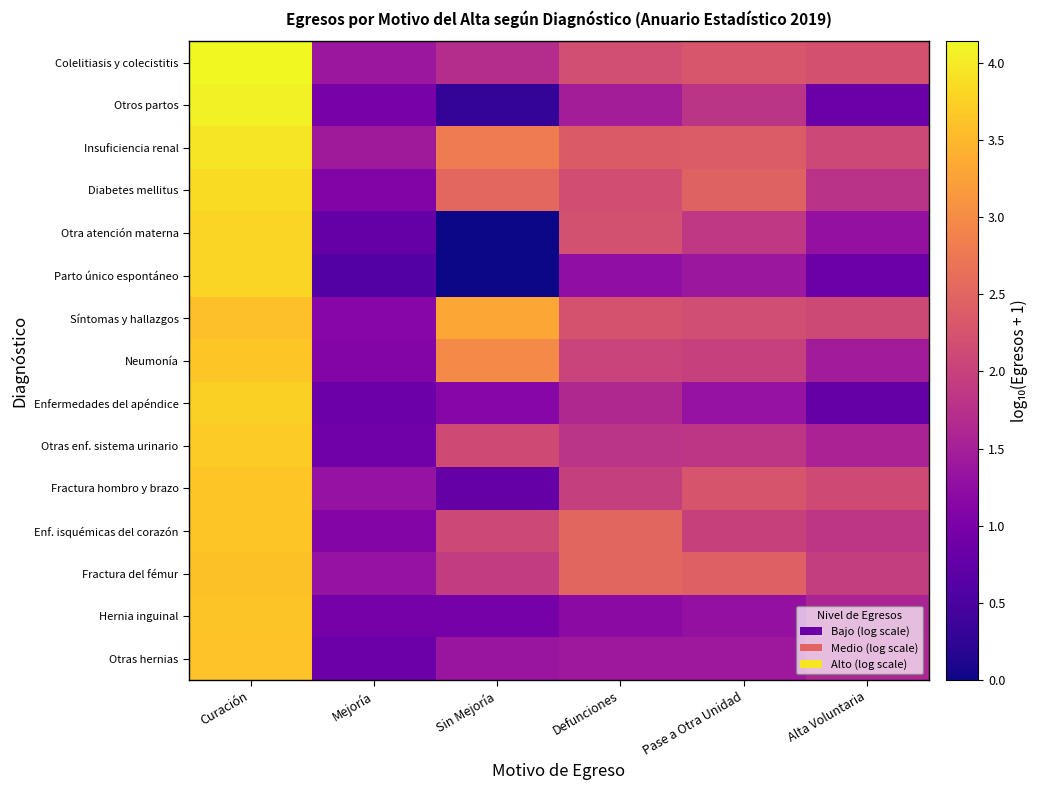

Which category has the highest value across all series?

Curación